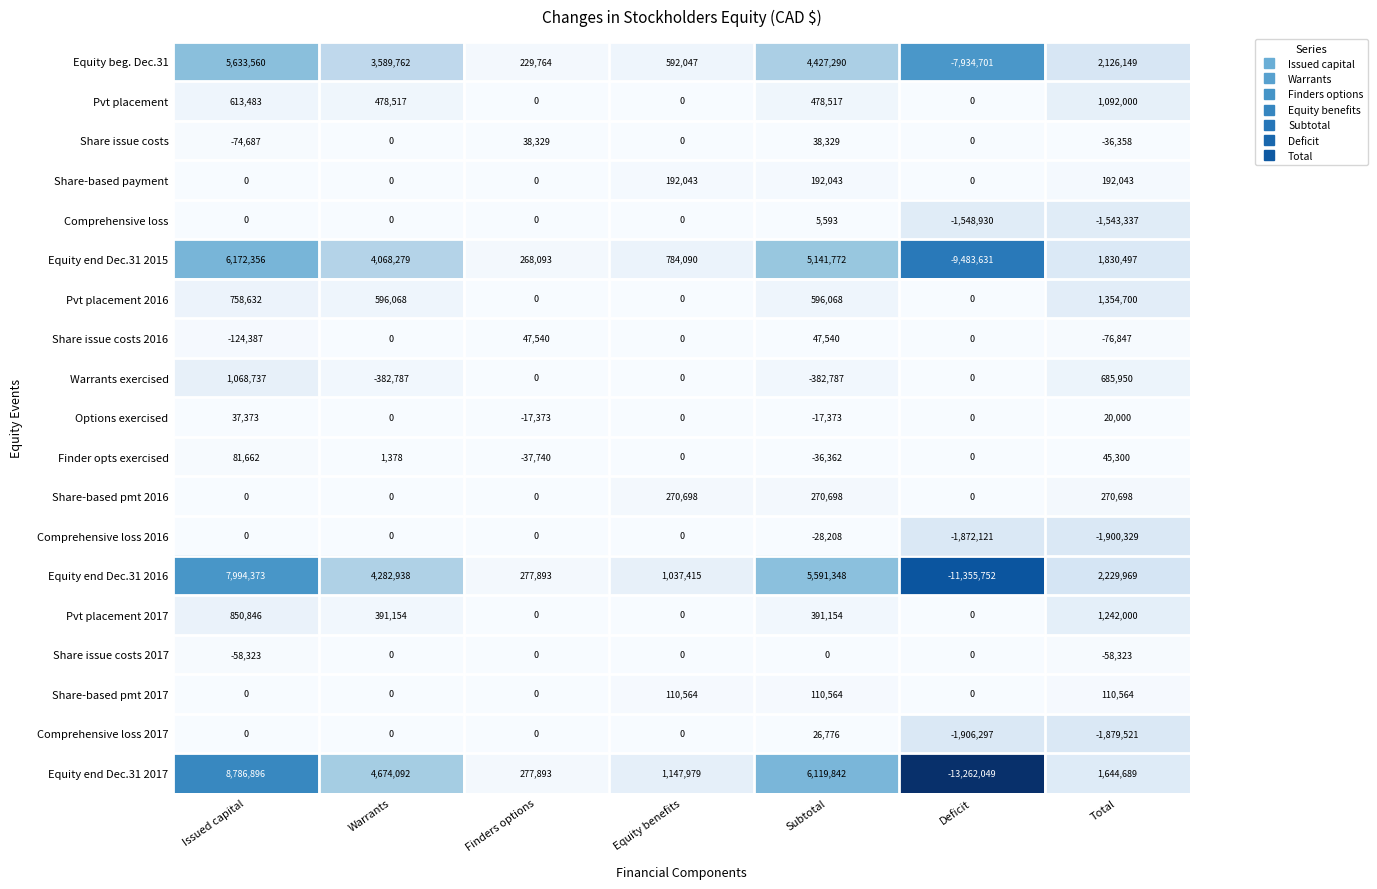

How many Pvt placement values are between 0 and 613483?

6